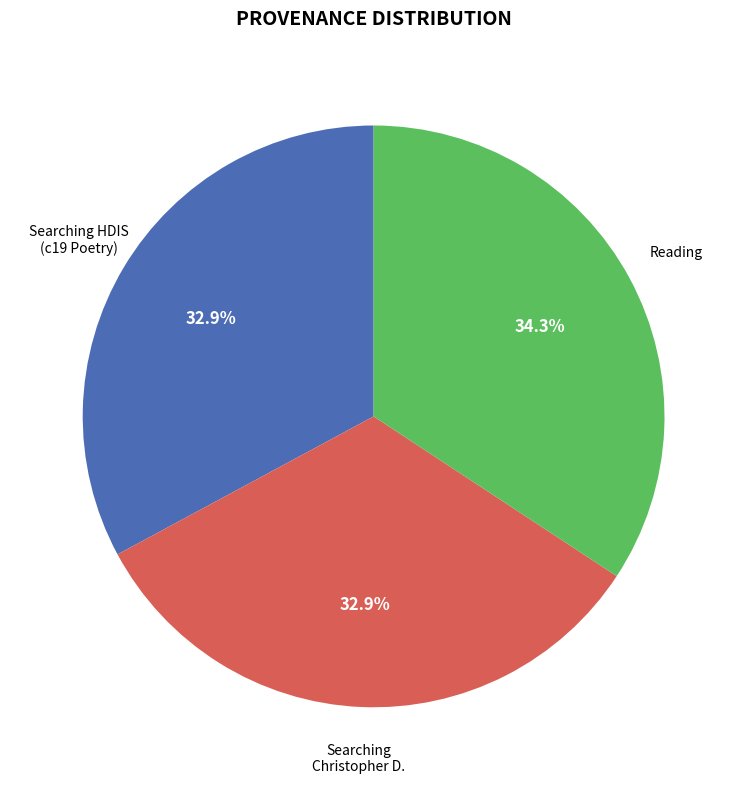

Is there any slice that represents more than half of the pie?

No